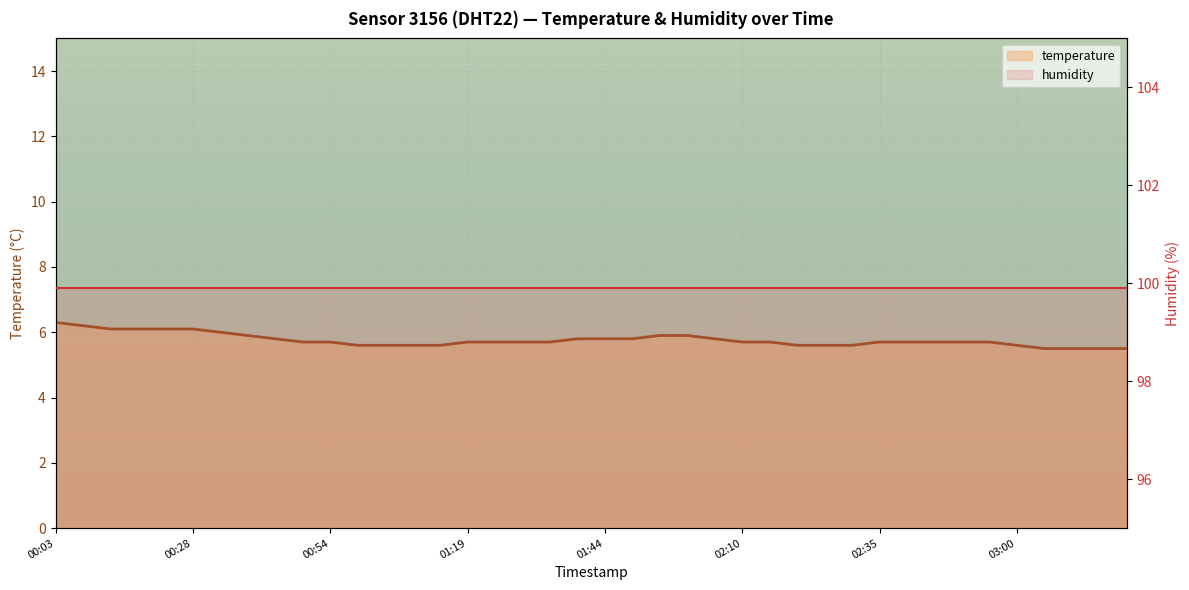

What is the smallest value displayed?

5.5